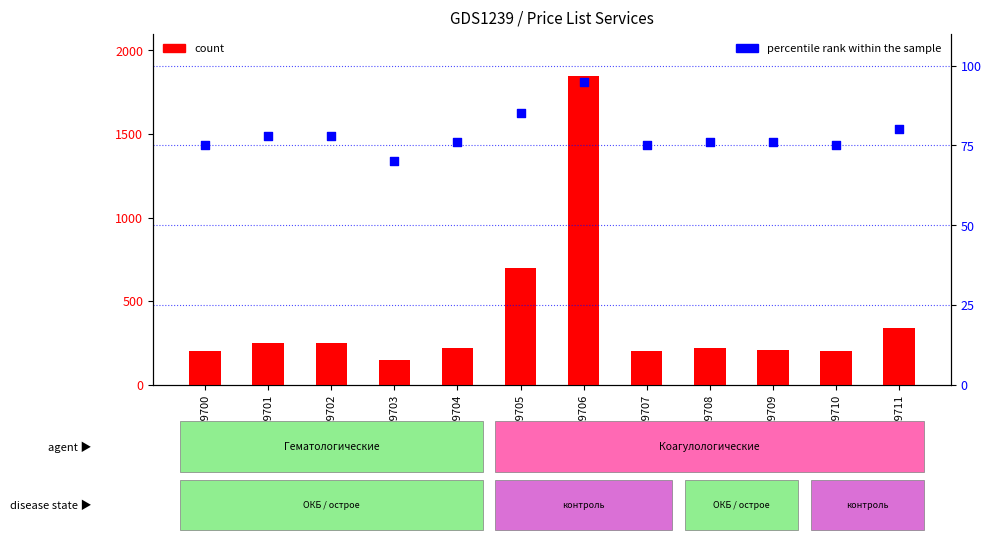

At how many categories does at least one series exceed 1195?

1